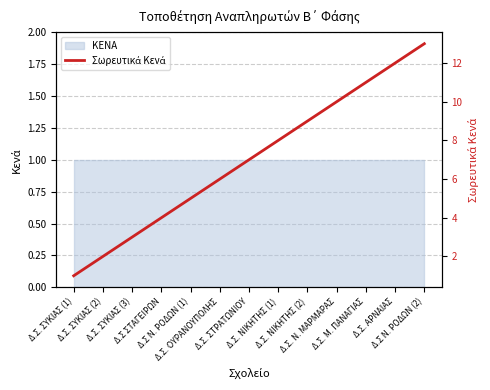

What is the sum of all values?

91